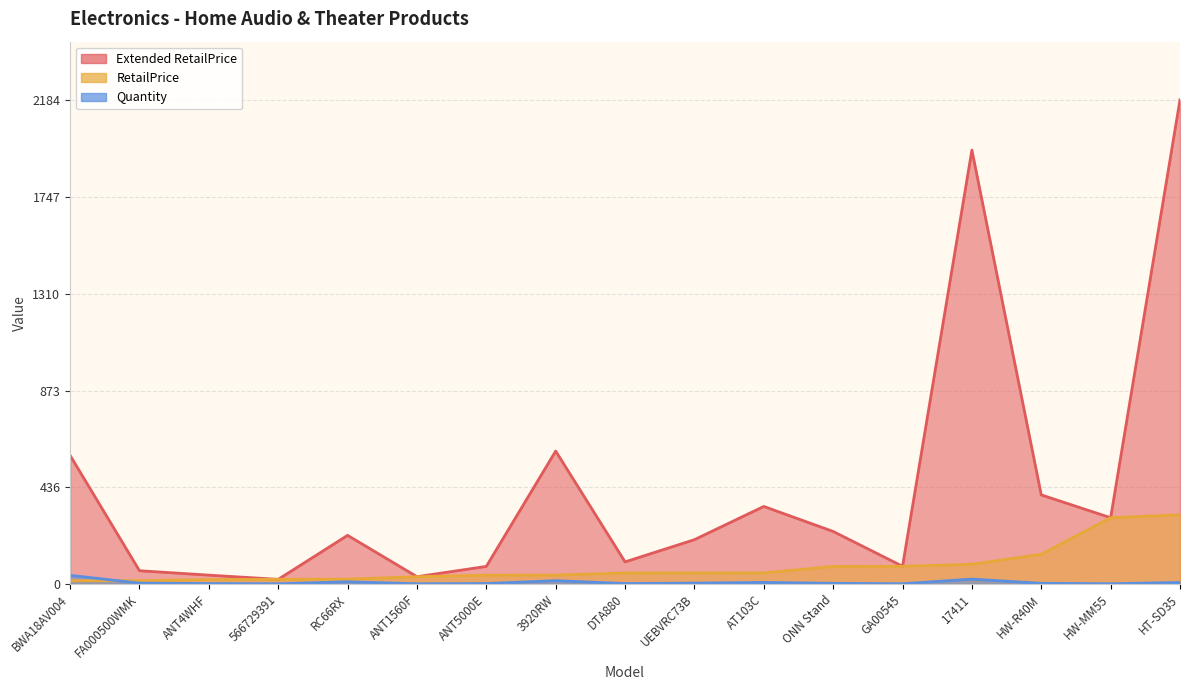

The Extended RetailPrice series shows 1114.3 at 17411. True or false?

False